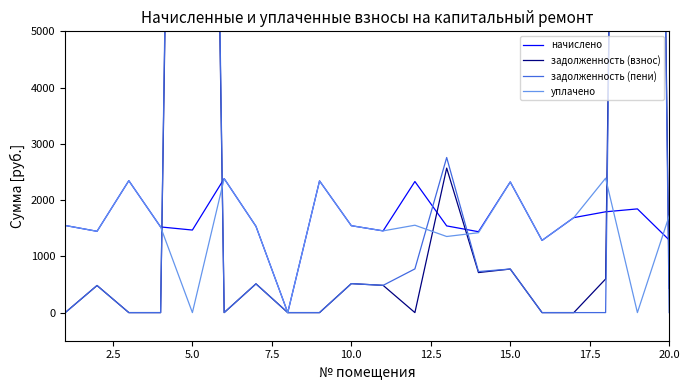

What are all the series names shown in the legend?

начислено, задолженность (взнос), задолженность (пени), уплачено